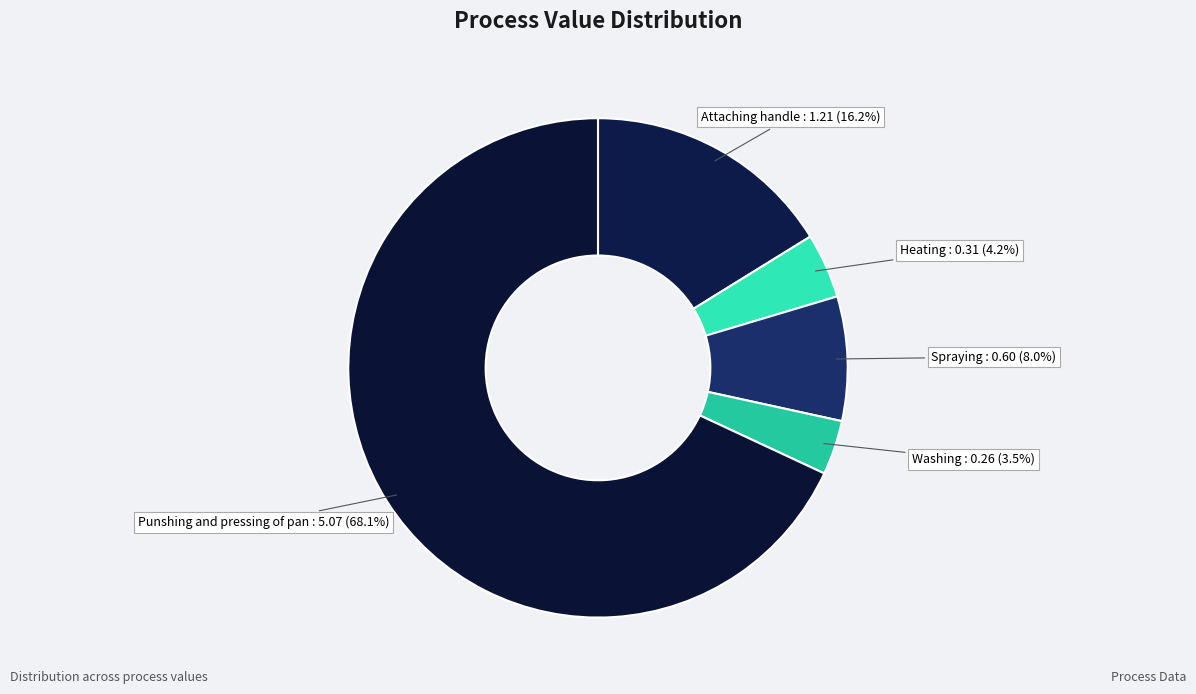

Does any single category account for the majority?

Yes